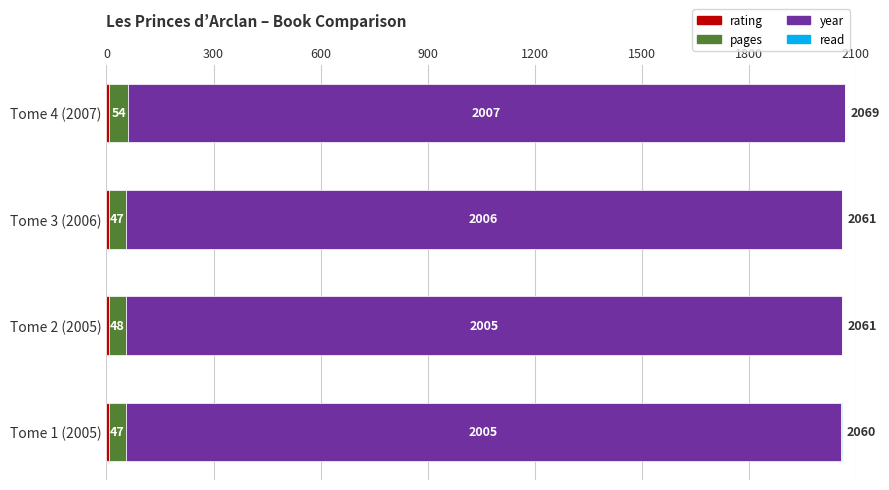

At which category is the sum across all series the highest?

Tome 4 (2007)